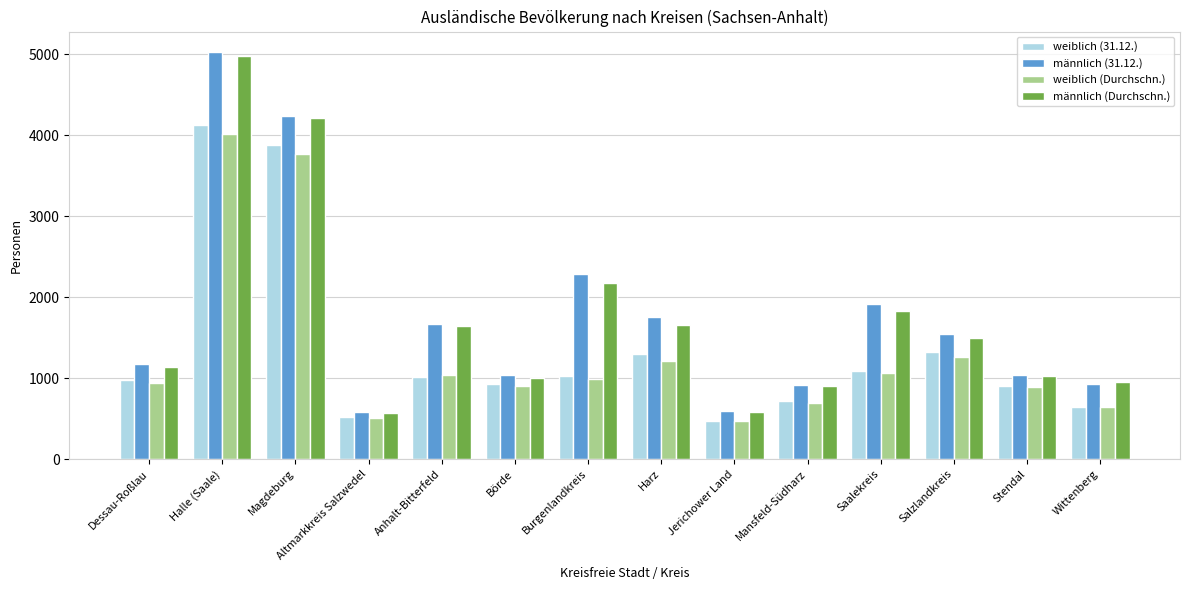

At which category is the sum across all series the highest?

Halle (Saale)